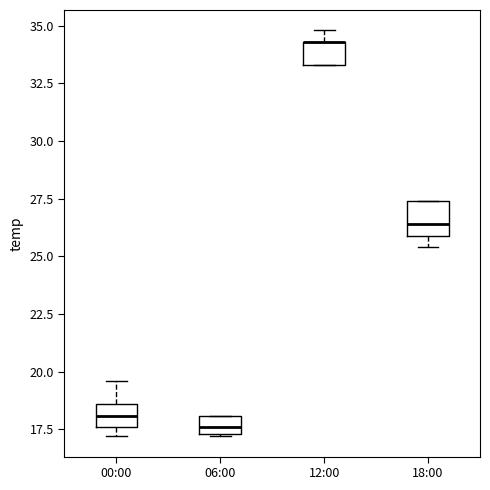

Where is the upper edge of the box for 00:00 on the y-axis? The values are not printed on the chart, so give them approximately, as read against the axis.

18.5